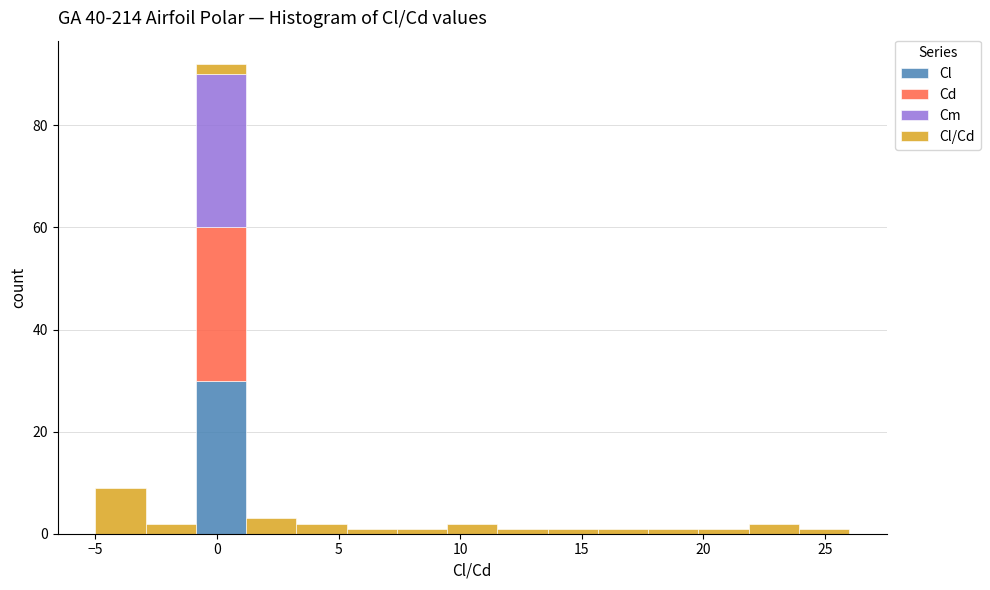

Reading left to right, transcribe this chart: for each stacked bar, give the range it covers on the x-axis and its total height. Neither the bar edges nor the heights are printed on the chart, so give them approximately, as read against the axes.

-5.0 to -3.0: 10
-3.0 to -1.0: 2
-1.0 to 1.0: 92
1.0 to 3.5: 4
3.5 to 5.5: 2
5.5 to 7.5: under 2
7.5 to 9.5: under 2
9.5 to 11.5: 2
11.5 to 13.5: under 2
13.5 to 15.5: under 2
15.5 to 17.5: under 2
17.5 to 20.0: under 2
20.0 to 22.0: under 2
22.0 to 24.0: 2
24.0 to 26.0: under 2